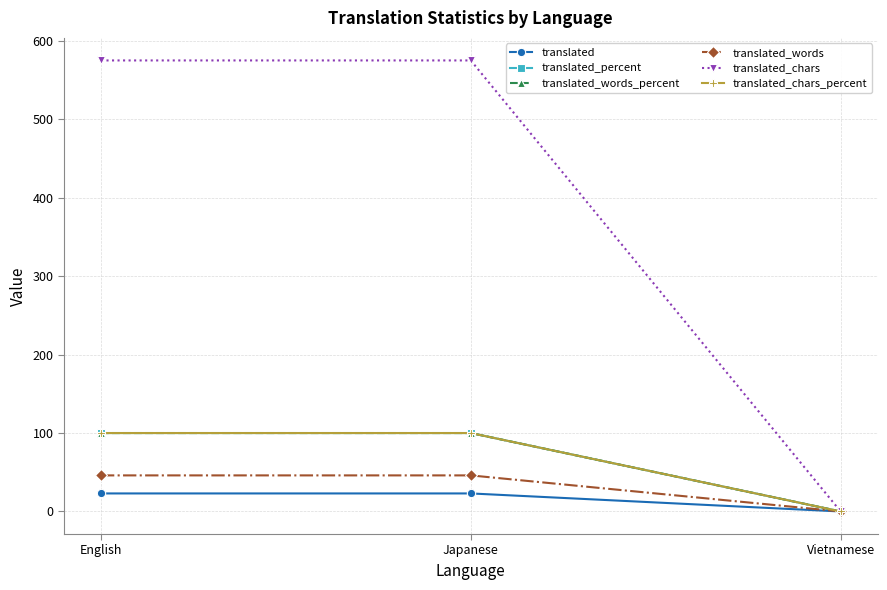

What is the difference between the highest and lowest values at Japanese?

552